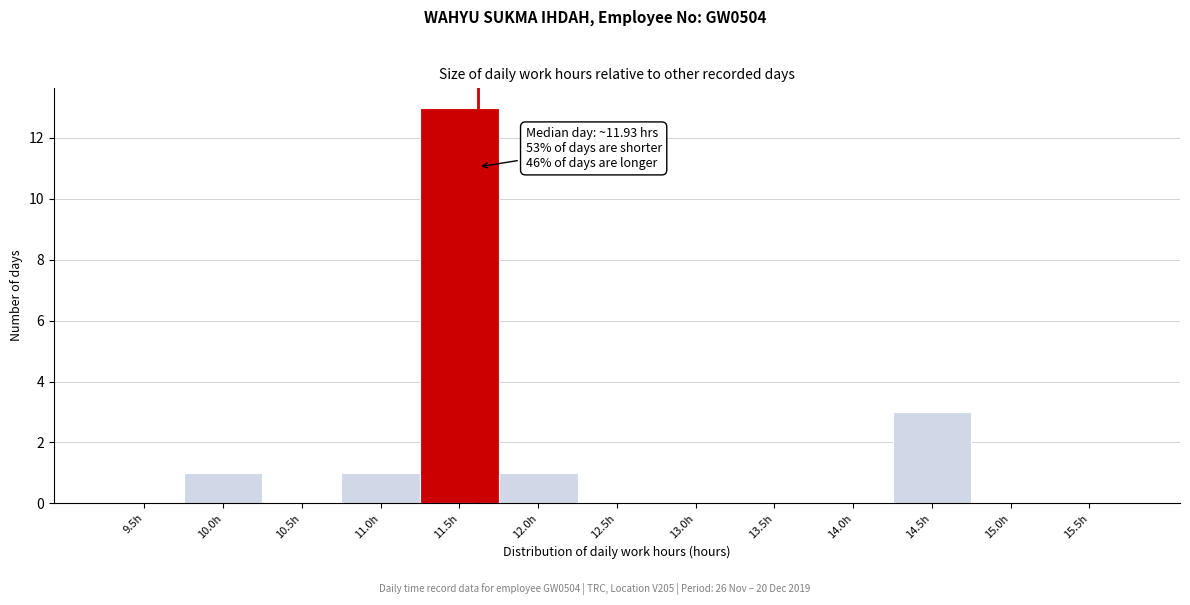

Reading left to right, transcribe all the data shown in this chart.

9.5h=0	10.0h=1	10.5h=0	11.0h=1	11.5h=13	12.0h=1	12.5h=0	13.0h=0	13.5h=0	14.0h=0	14.5h=3	15.0h=0	15.5h=0